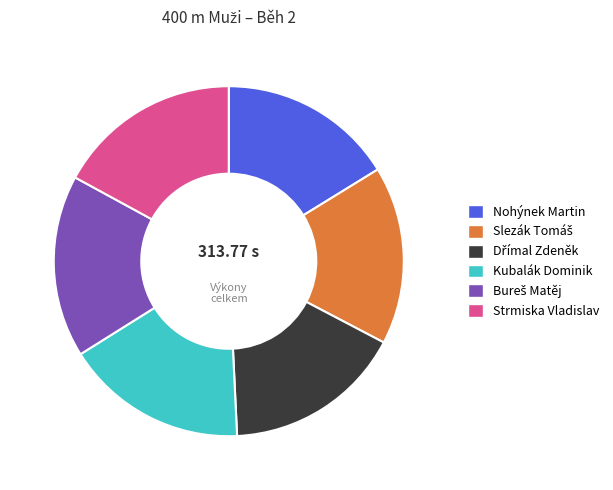

Is there a majority slice in this chart?

No